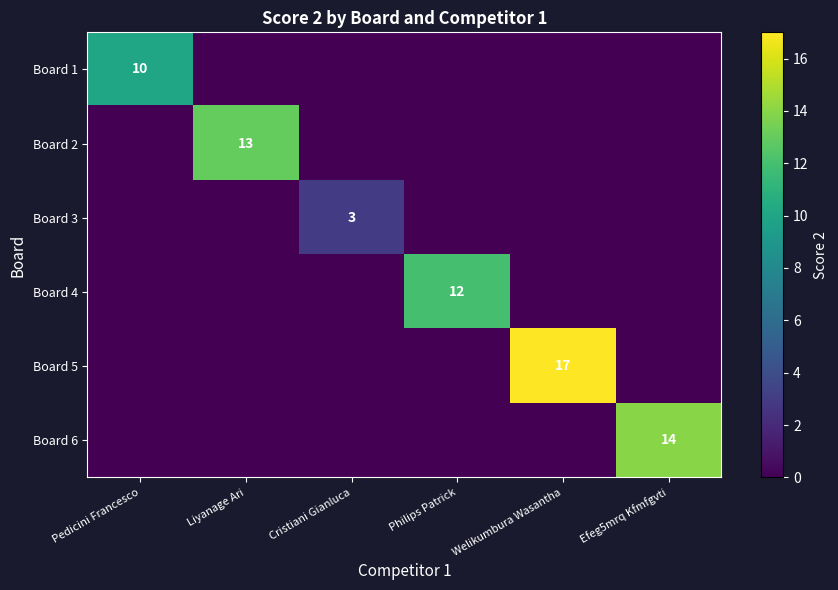

True or false: Board 5 has a value of 0 at Liyanage Ari.

True